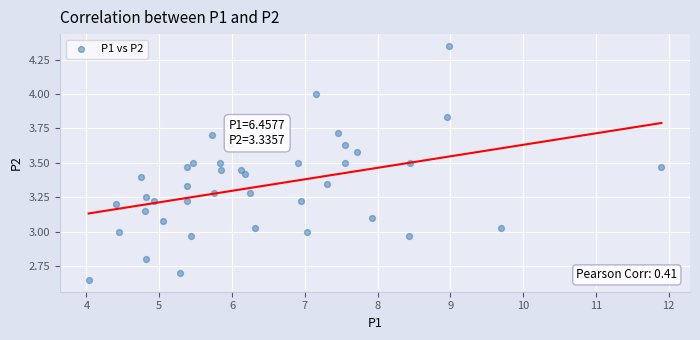

What is the range of X values (max minus min)?

7.9